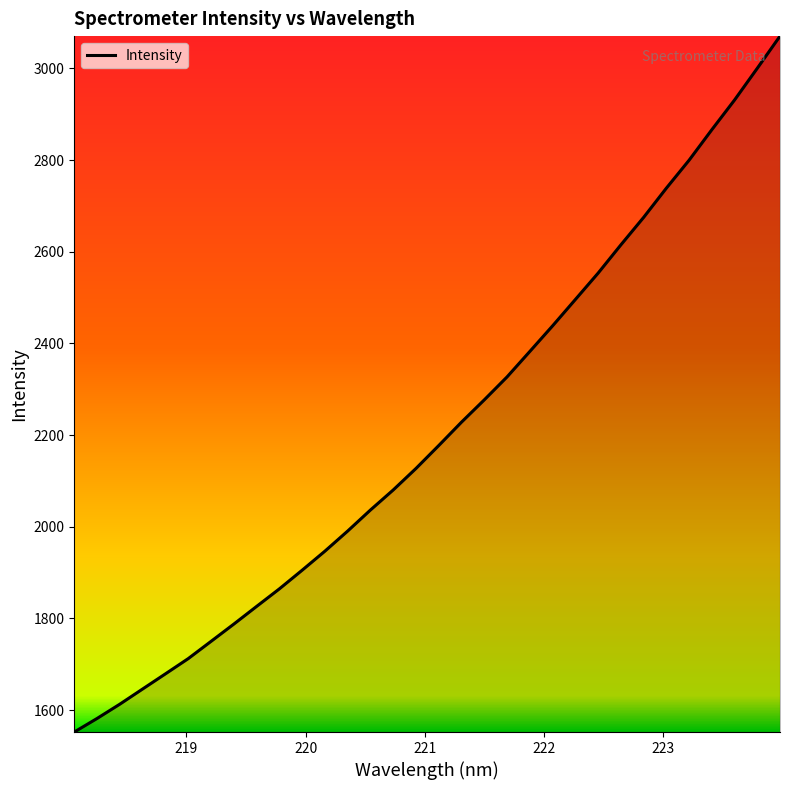

What is the difference between the maximum and minimum values?

1518.3